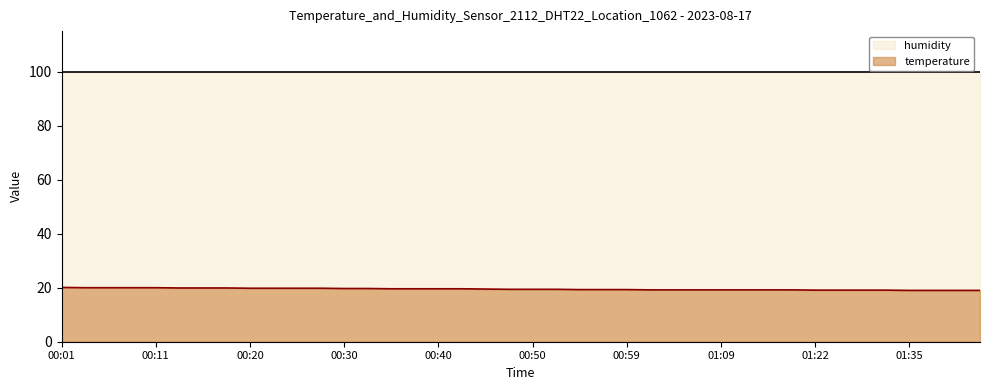

What is the sum of the values at 00:08 and 01:12?

39.2